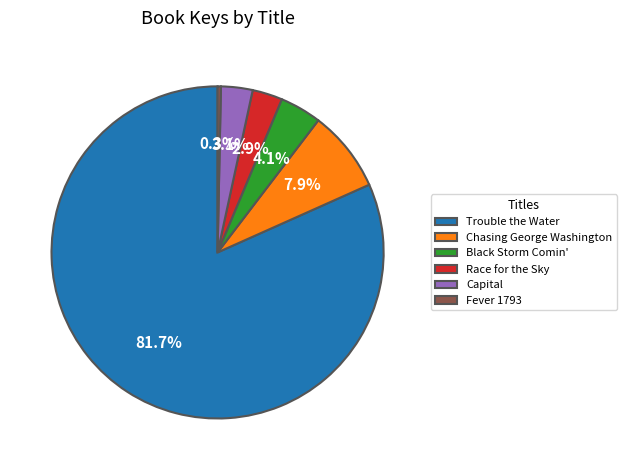

Approximately how many times larger is the value at Fever 1793 compared to Black Storm Comin'?

0.1